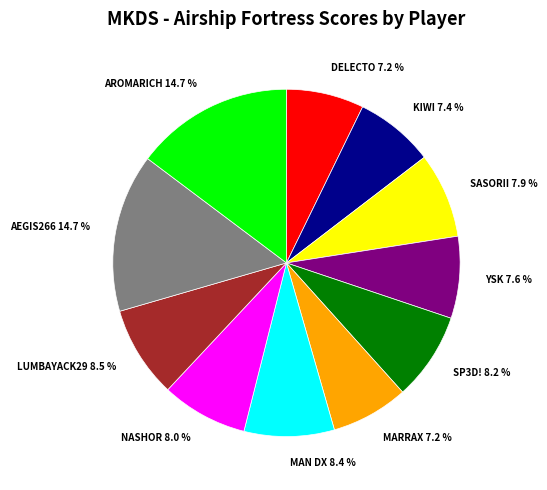

Which has a higher value, YSK 7.6 % or LUMBAYACK29 8.5 %?

LUMBAYACK29 8.5 %